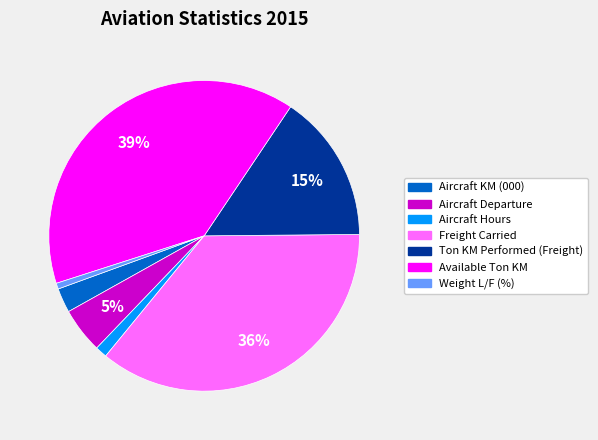

Between Available Ton KM and Aircraft Hours, which is larger?

Available Ton KM